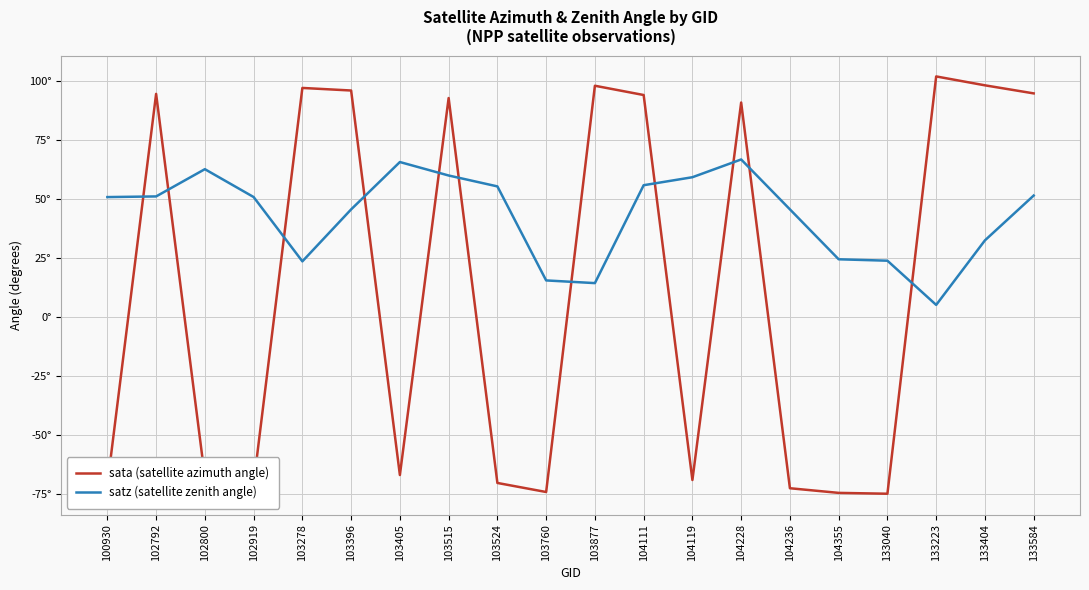

What is the total value across all series at 104111?

149.9